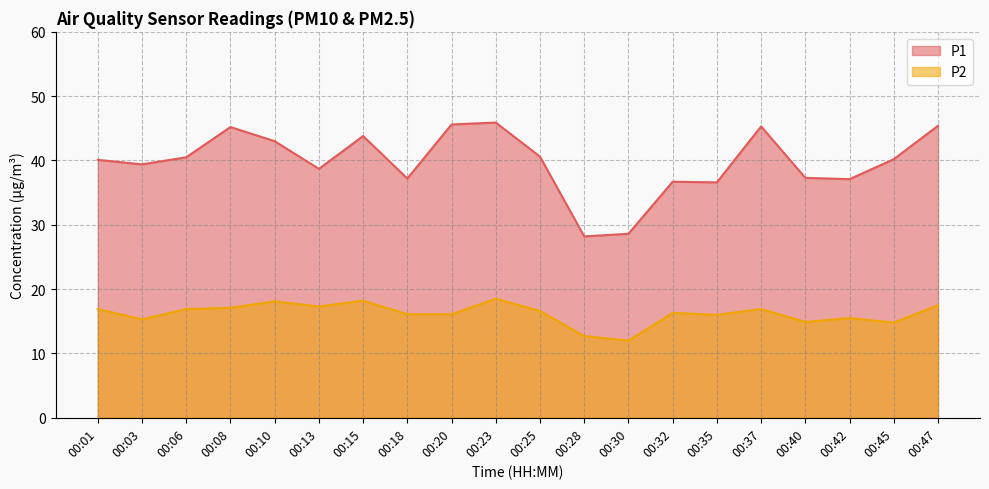

True or false: P2 has a value of 12.7 at 00:28.

True